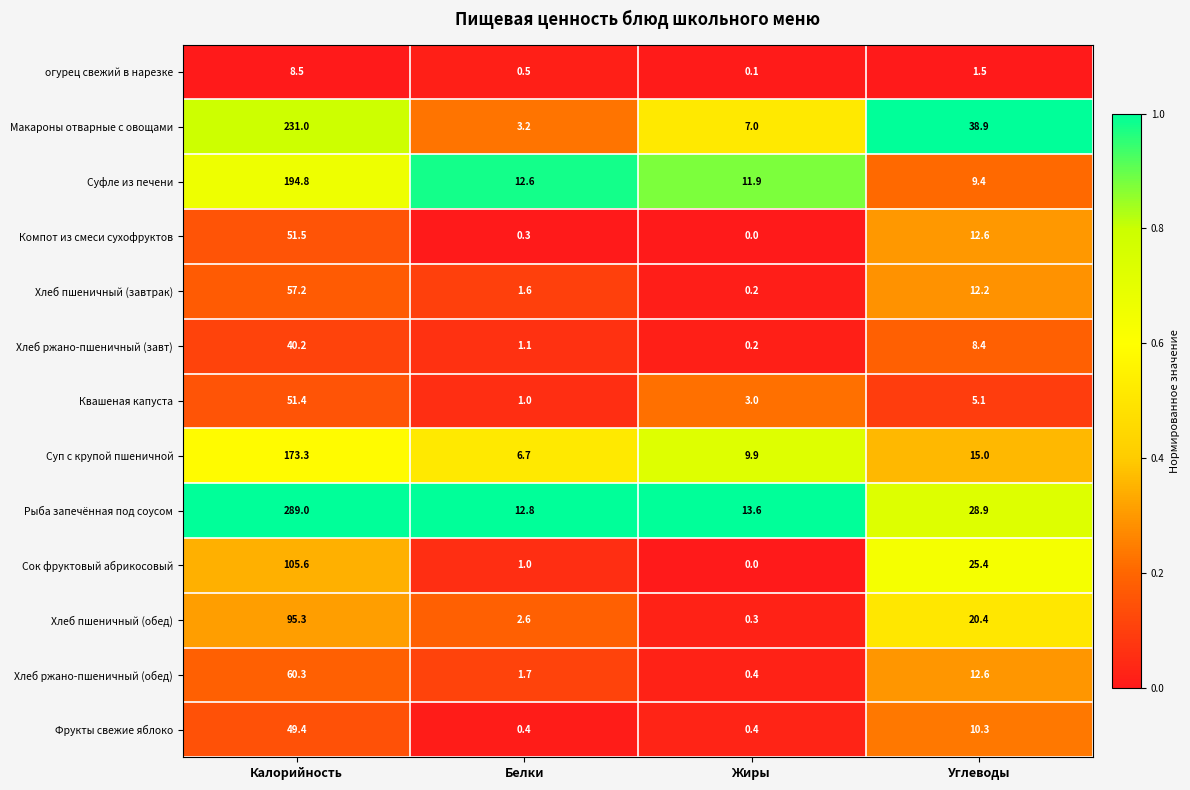

Count the number of data series in this chart.

13